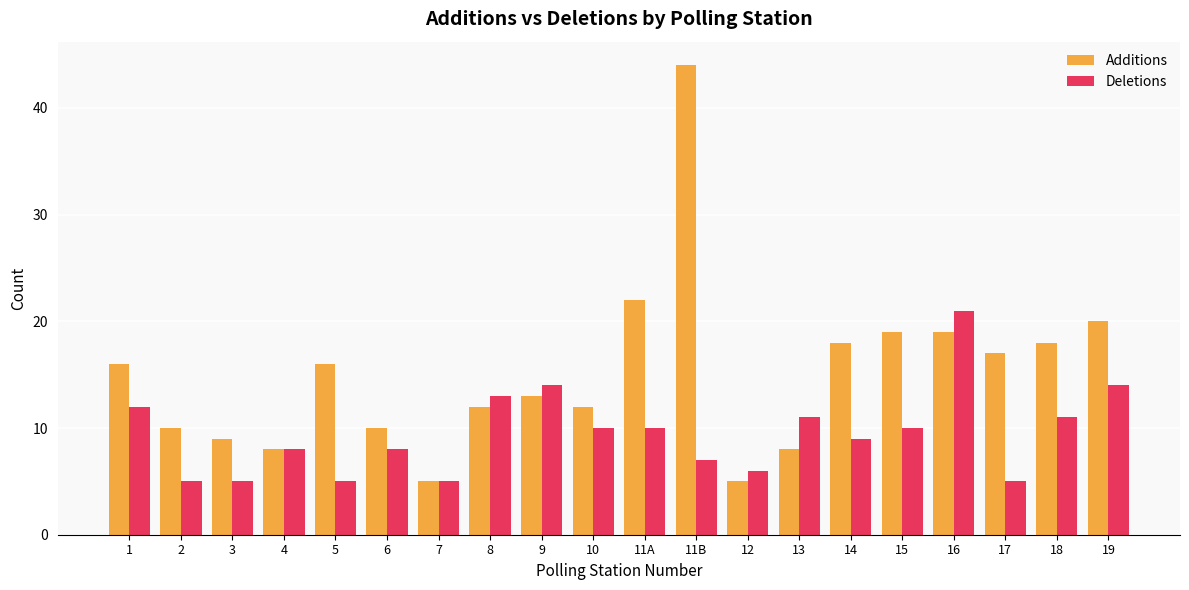

Reading right to left, extract all data points from this chart.

Additions: 20	18	17	19	19	18	8	5	44	22	12	13	12	5	10	16	8	9	10	16
Deletions: 14	11	5	21	10	9	11	6	7	10	10	14	13	5	8	5	8	5	5	12